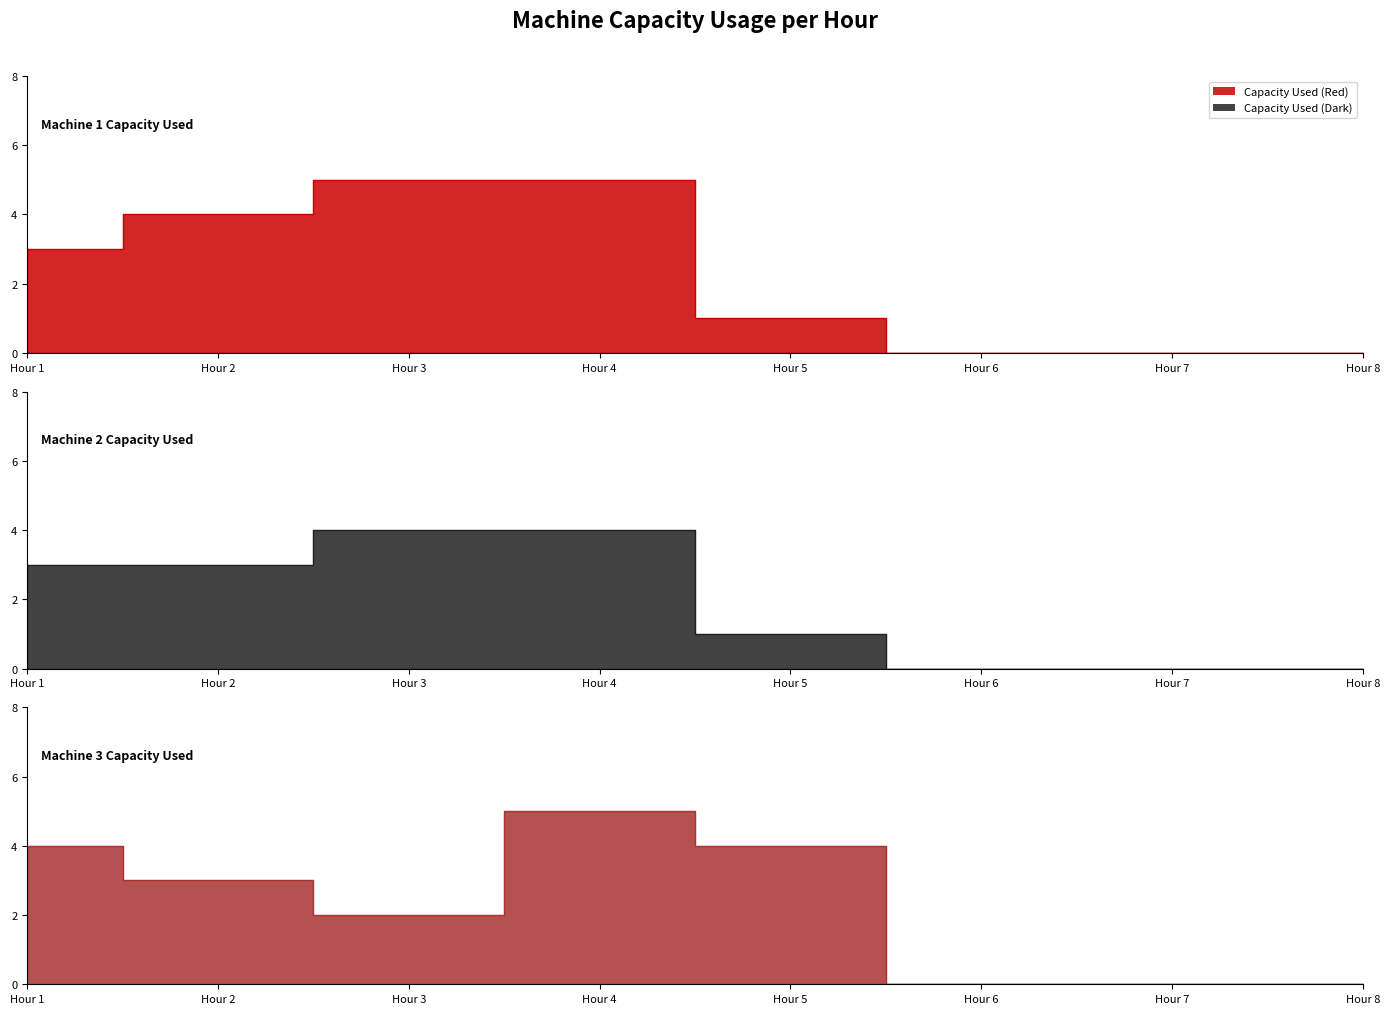

What is the sum of the Machine 2 Capacity Used values at Hour 3 and Hour 8?

4